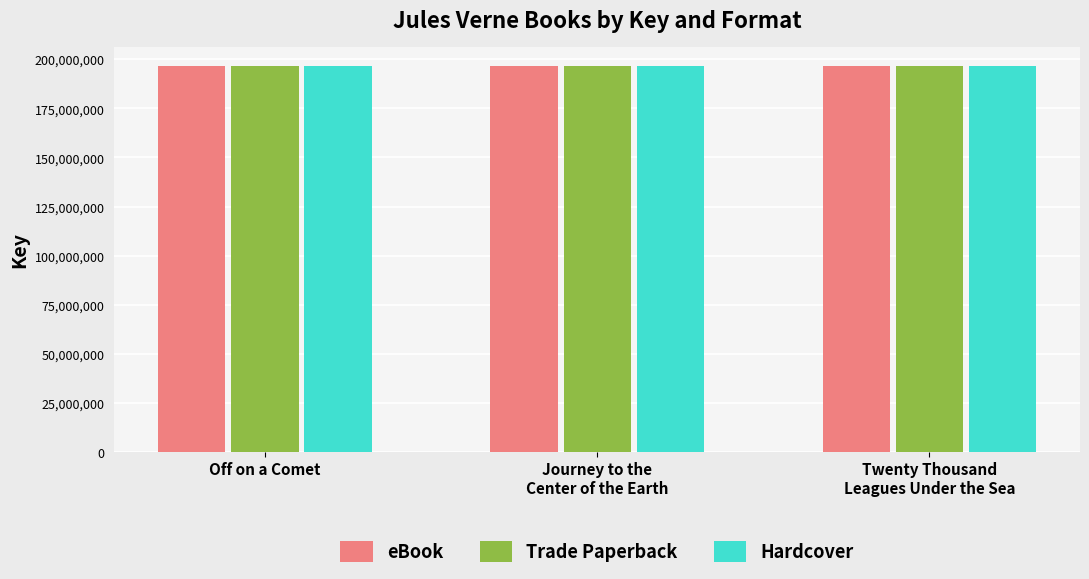

What is the difference between the second highest and minimum values in the Hardcover series?

1966